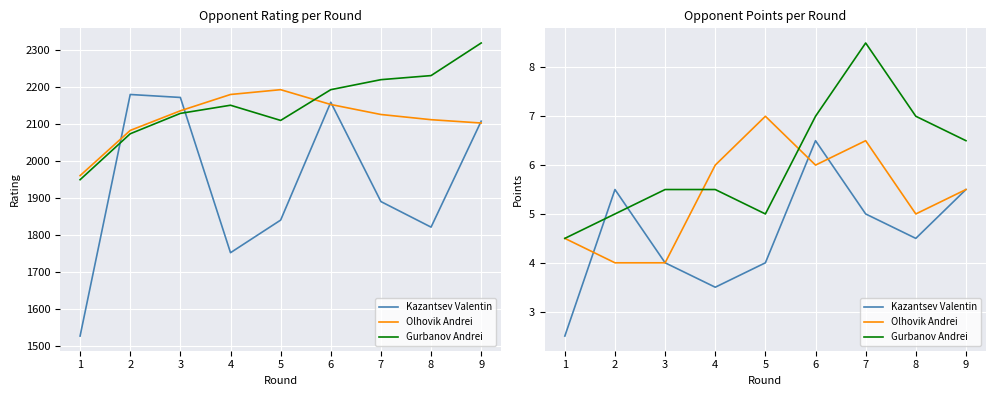

How many interior local valleys does the Gurbanov Andrei series have?

1